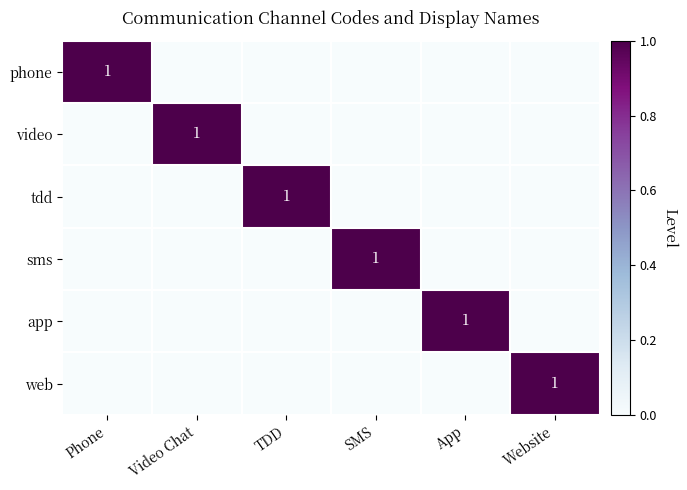

The web series shows 0 at Website. True or false?

False